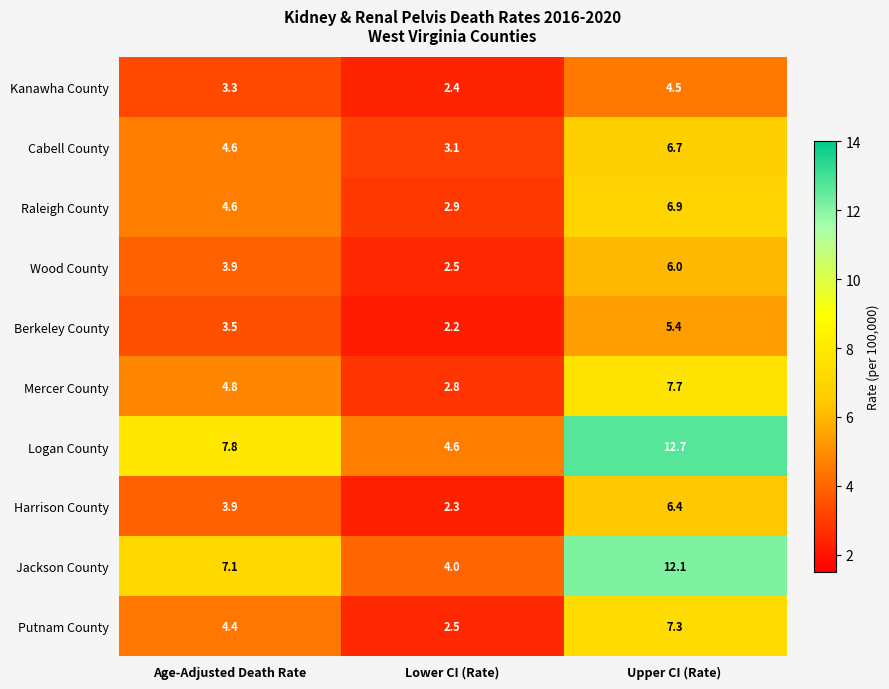

What is the sum of all Berkeley County values?

11.1